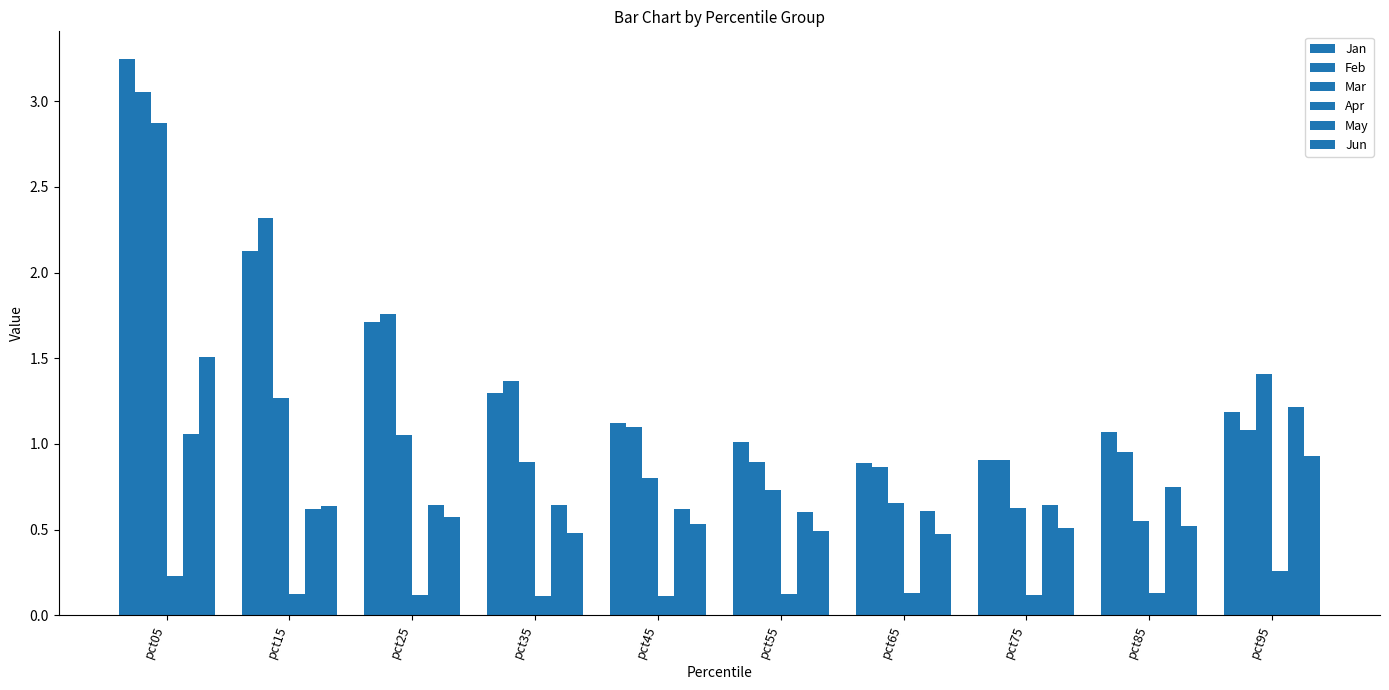

What is the minimum value shown in the chart?

0.1